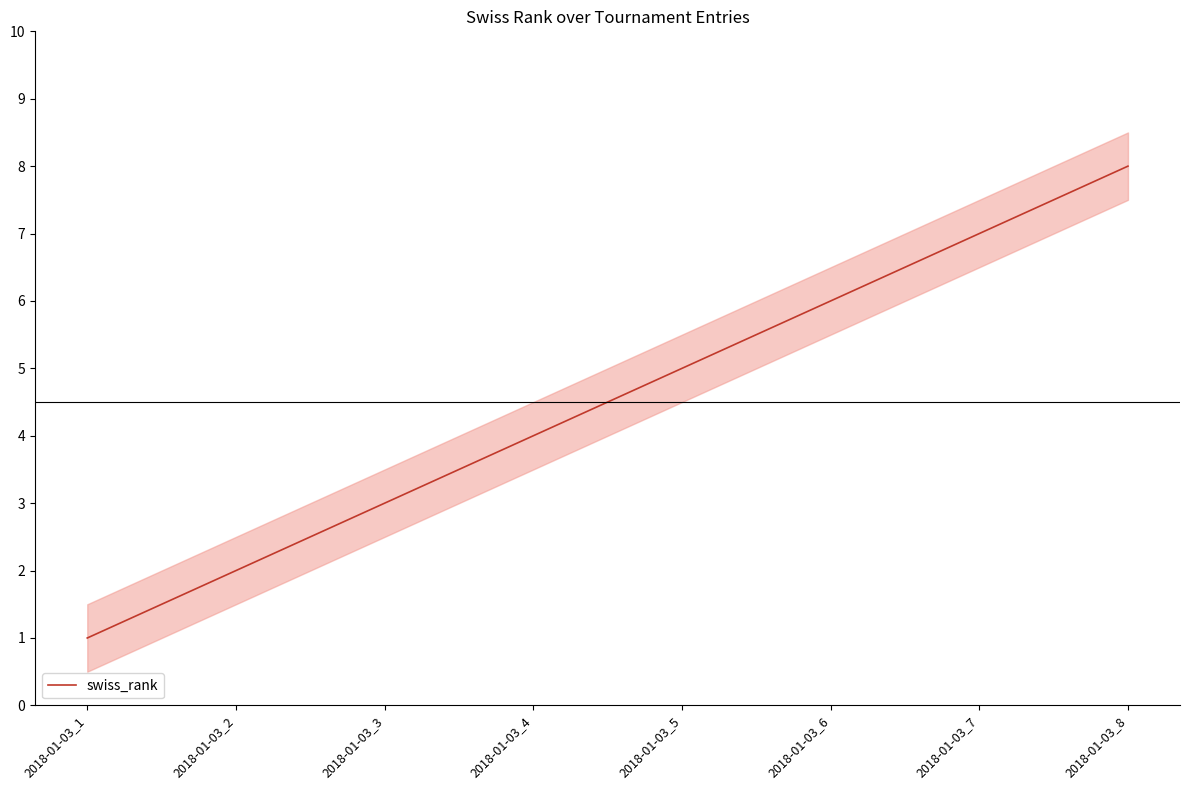

Approximately how many times larger is the value at 2018-01-03_5 compared to 2018-01-03_7?

0.7